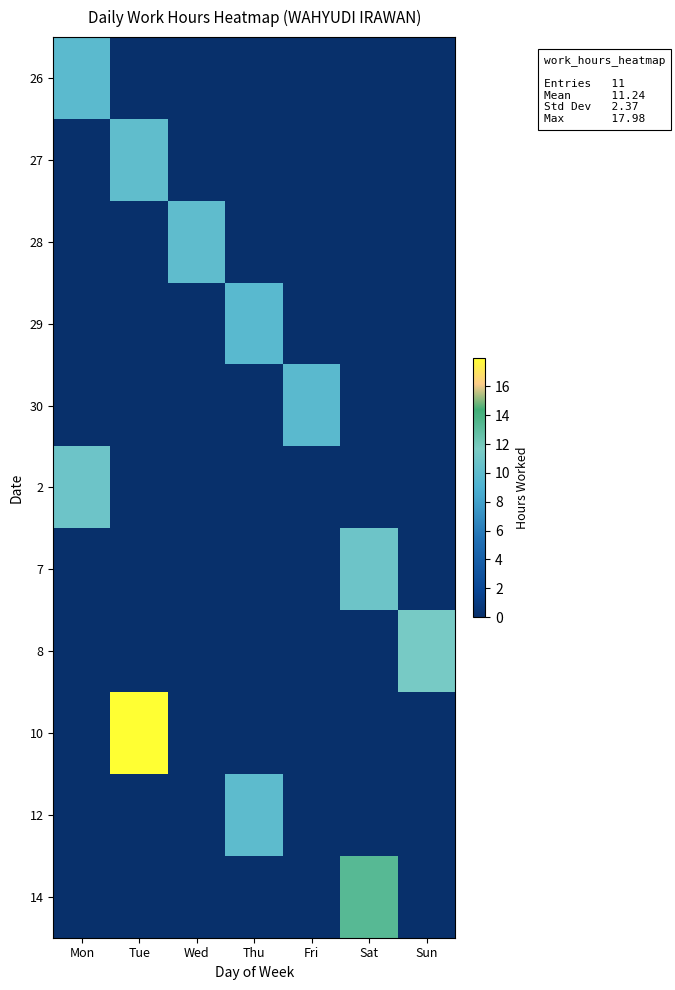

Reading right to left, what are all the values shown in this chart?

26: Sun=0.0	Sat=0.0	Fri=0.0	Thu=0.0	Wed=0.0	Tue=0.0	Mon=9.8
27: Sun=0.0	Sat=0.0	Fri=0.0	Thu=0.0	Wed=0.0	Tue=10.1	Mon=0.0
28: Sun=0.0	Sat=0.0	Fri=0.0	Thu=0.0	Wed=10.0	Tue=0.0	Mon=0.0
29: Sun=0.0	Sat=0.0	Fri=0.0	Thu=9.7	Wed=0.0	Tue=0.0	Mon=0.0
30: Sun=0.0	Sat=0.0	Fri=9.7	Thu=0.0	Wed=0.0	Tue=0.0	Mon=0.0
2: Sun=0.0	Sat=0.0	Fri=0.0	Thu=0.0	Wed=0.0	Tue=0.0	Mon=10.9
7: Sun=0.0	Sat=10.9	Fri=0.0	Thu=0.0	Wed=0.0	Tue=0.0	Mon=0.0
8: Sun=11.5	Sat=0.0	Fri=0.0	Thu=0.0	Wed=0.0	Tue=0.0	Mon=0.0
10: Sun=0.0	Sat=0.0	Fri=0.0	Thu=0.0	Wed=0.0	Tue=18.0	Mon=0.0
12: Sun=0.0	Sat=0.0	Fri=0.0	Thu=9.9	Wed=0.0	Tue=0.0	Mon=0.0
14: Sun=0.0	Sat=13.3	Fri=0.0	Thu=0.0	Wed=0.0	Tue=0.0	Mon=0.0